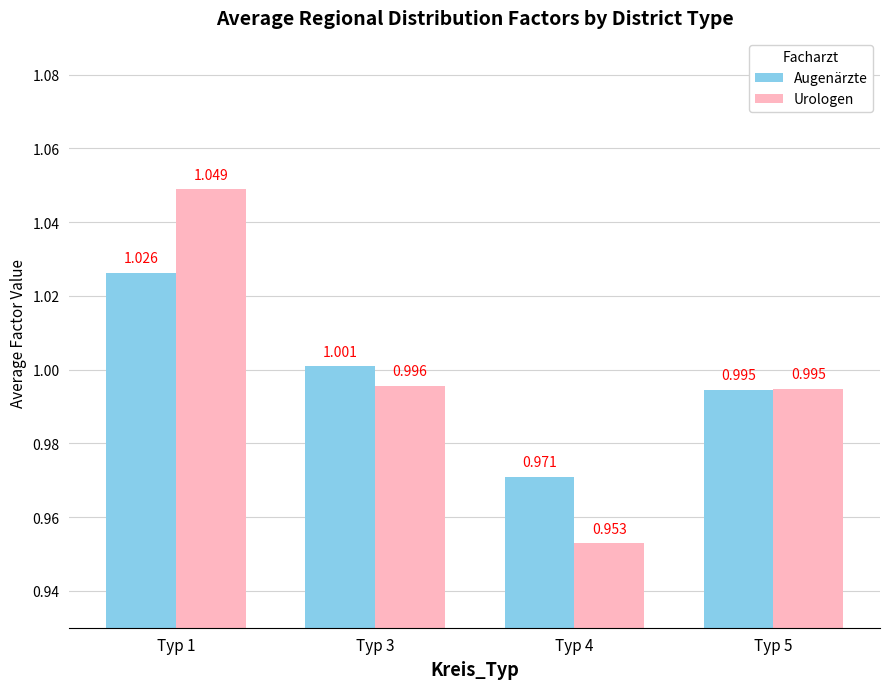

List the series in order of their peak value, highest first.

Urologen, Augenärzte